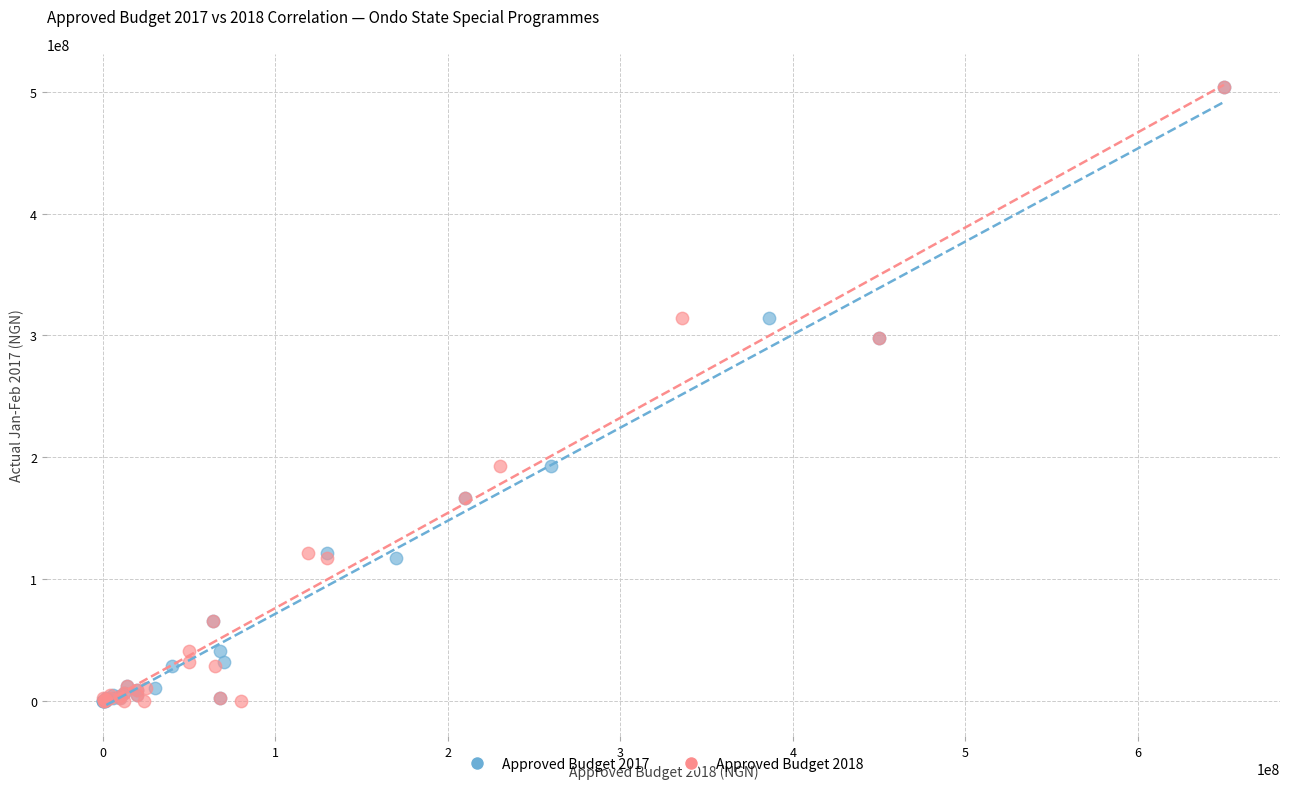

What are all the series names shown in the legend?

Approved Budget 2017, Approved Budget 2018